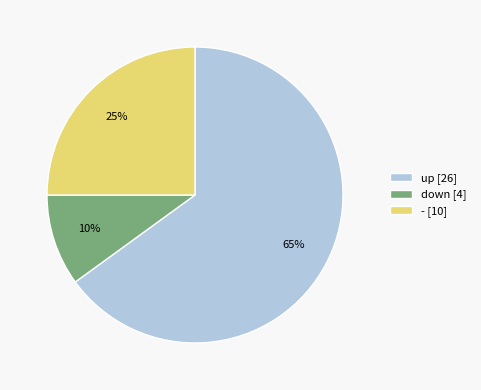

To the nearest percent, what percentage of the pie is down?

10%